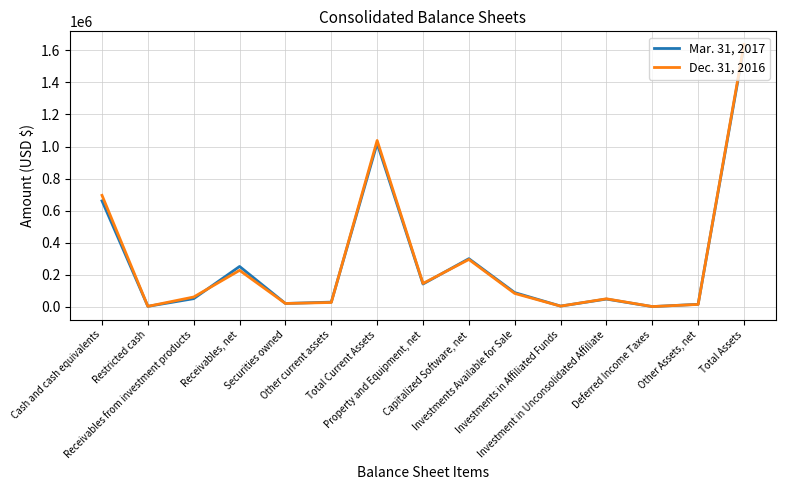

How many interior local peaks does the Mar. 31, 2017 series have?

4